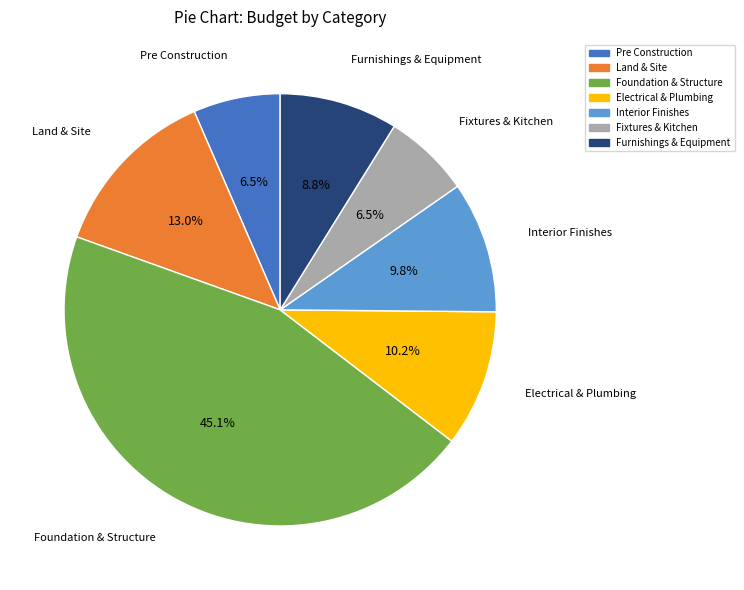

To the nearest percent, what is the difference between the largest and smallest slice percentages?

39%